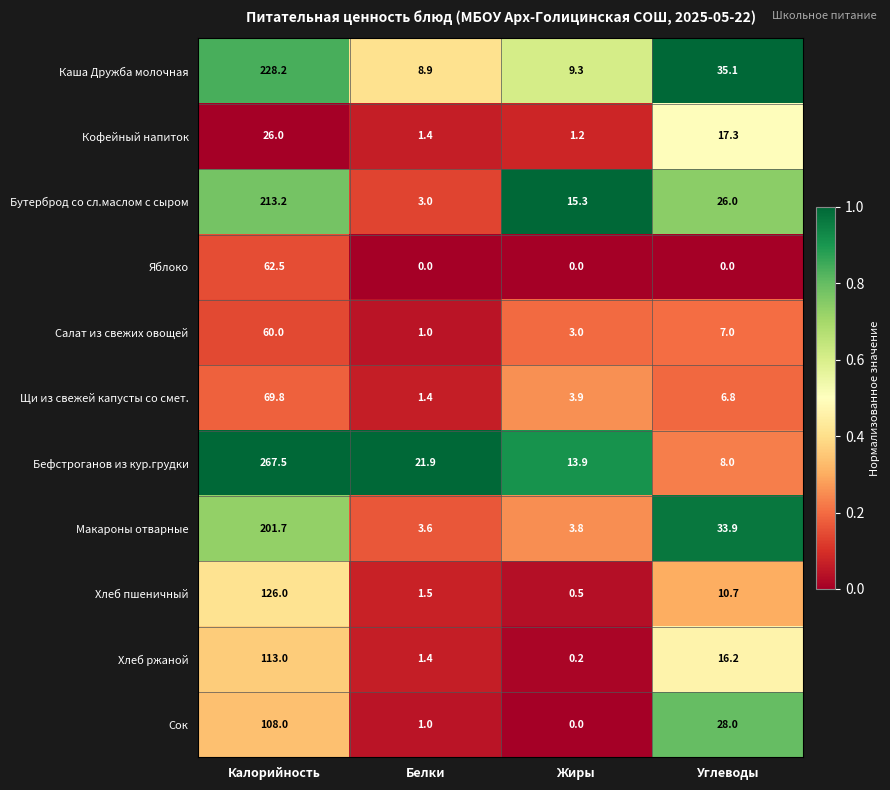

What is the difference between the highest and lowest values at Калорийность?

241.5